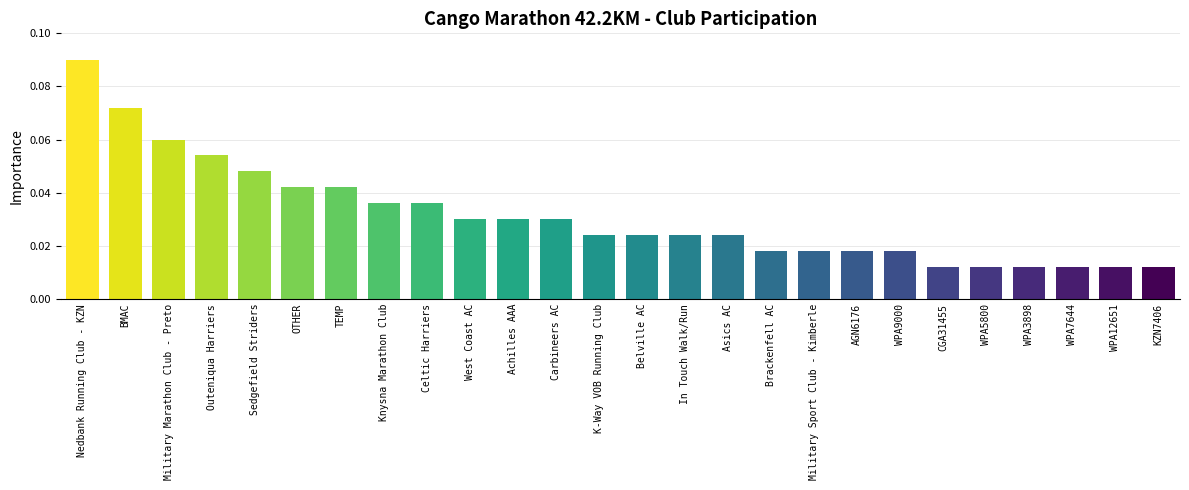

What is the label of the 23rd bar from the right?

Outeniqua Harriers